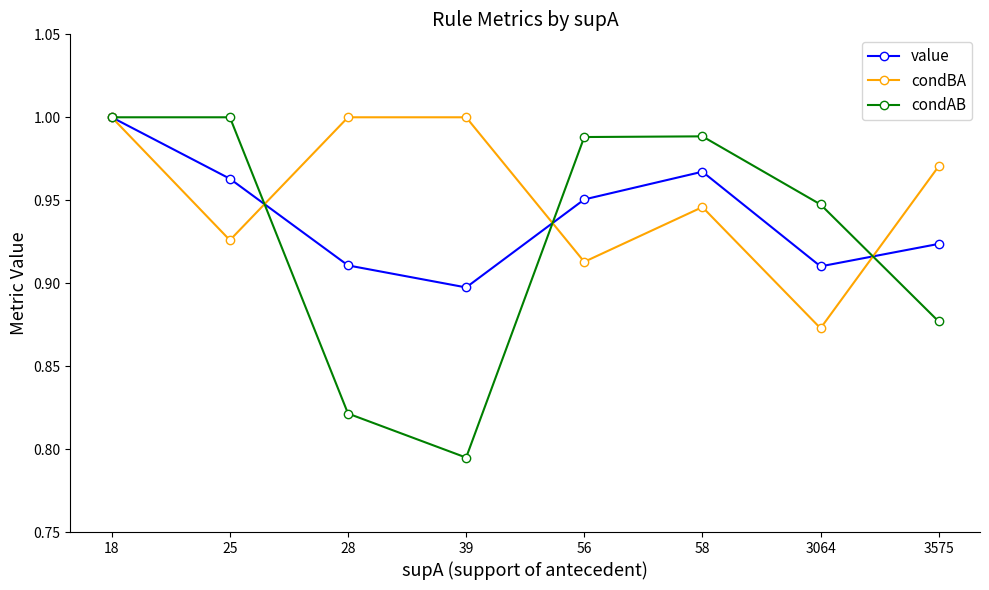

Which category has the lowest value in the condBA series?

3064